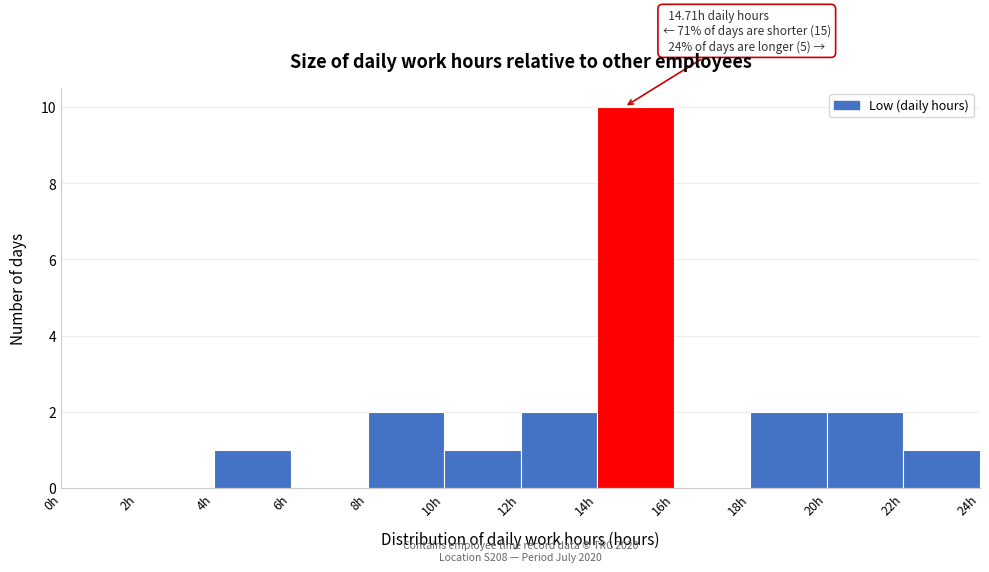

Which range on the x-axis has the tallest bar?

14 to 16